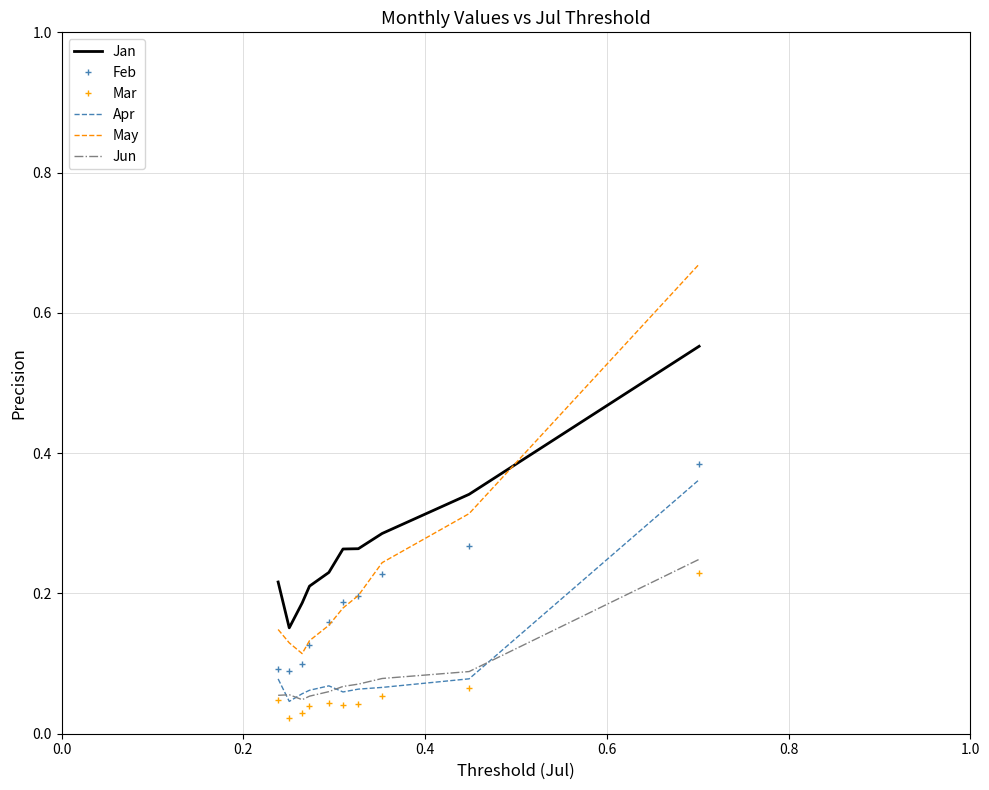

True or false: Jun and May cross at least once.

False